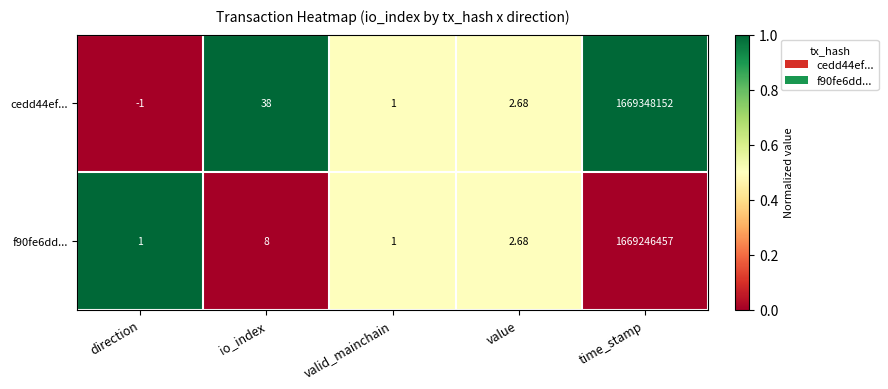

List the series in order of their overall mean, lowest first.

f90fe6dd..., cedd44ef...